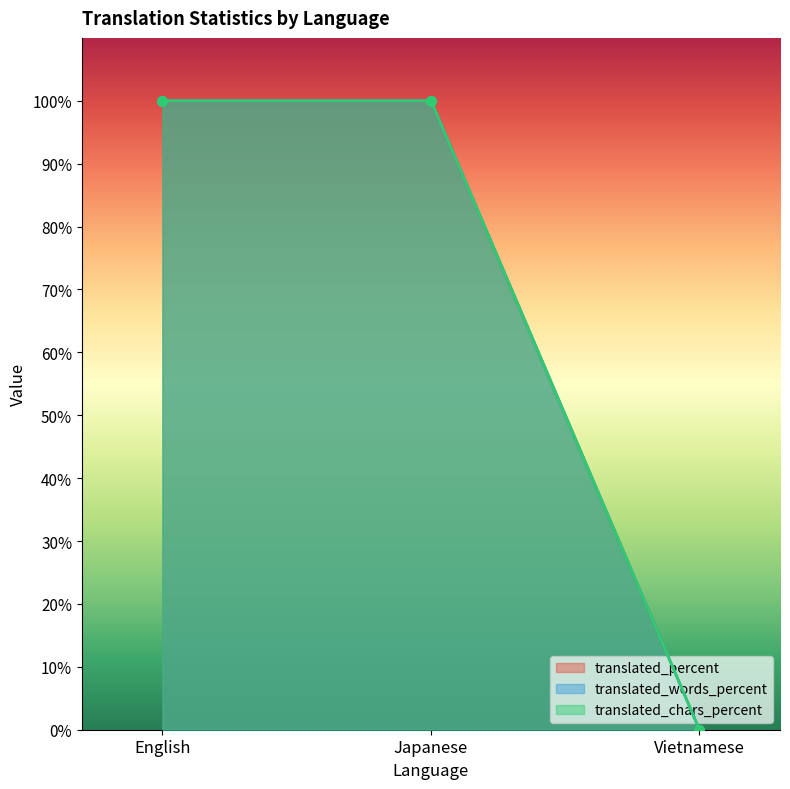

Which series has the widest spread of values?

translated